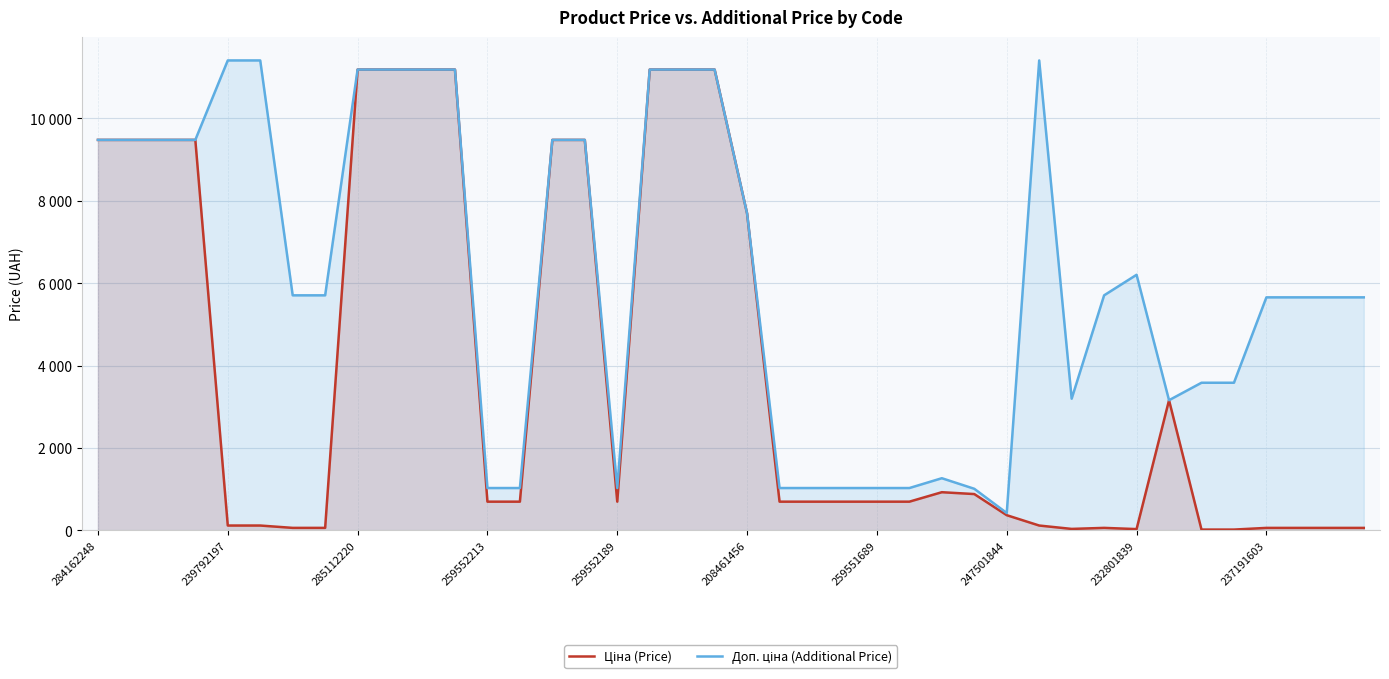

What is the value of the Доп. ціна (Additional Price) point at the 16th from the left?

9480.1